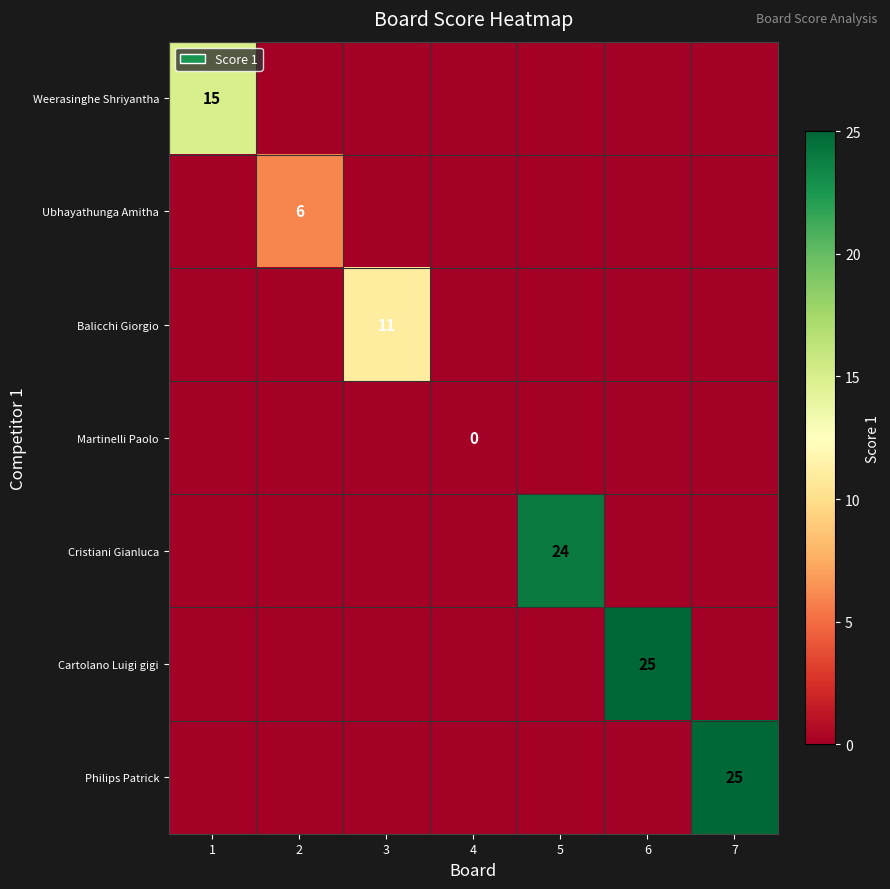

What is the difference between the highest and lowest values at 6?

25